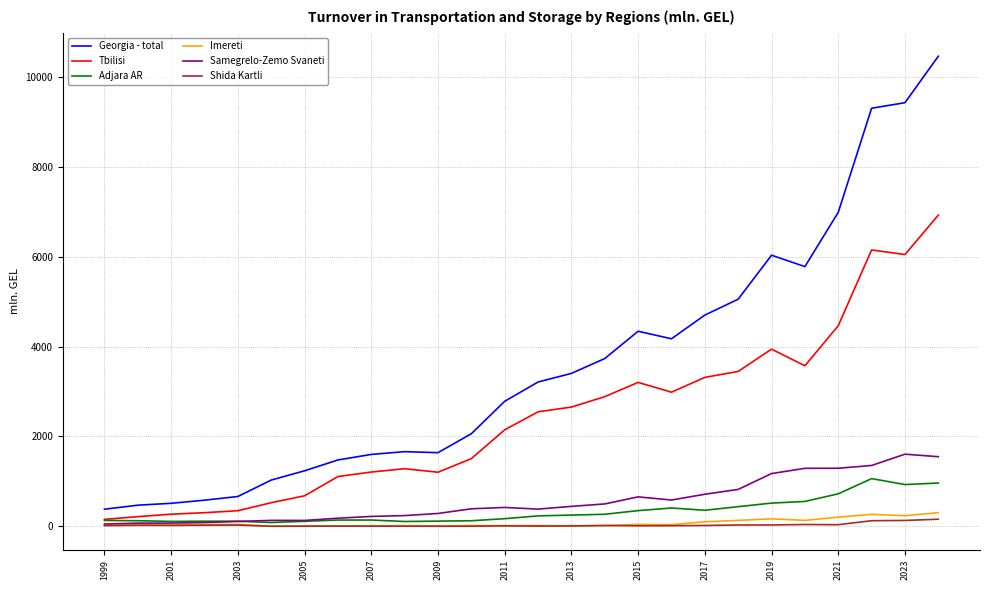

Which series has the widest spread of values?

Georgia - total